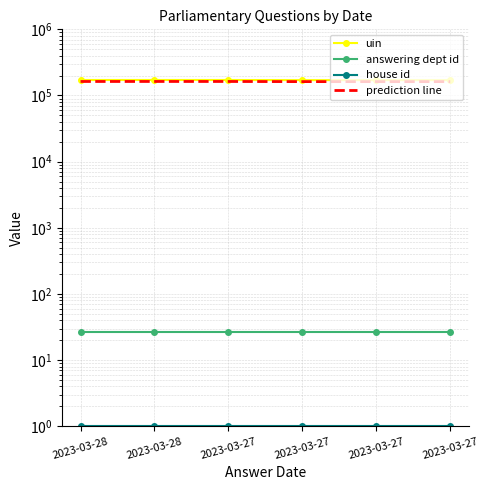

The answering dept id series shows 45.8 at 2023-03-27. True or false?

False